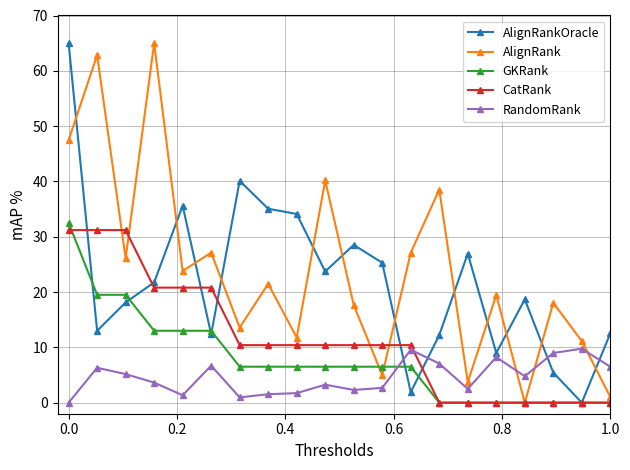

Which series ends up on top after the final intersection of CatRank and AlignRankOracle?

AlignRankOracle